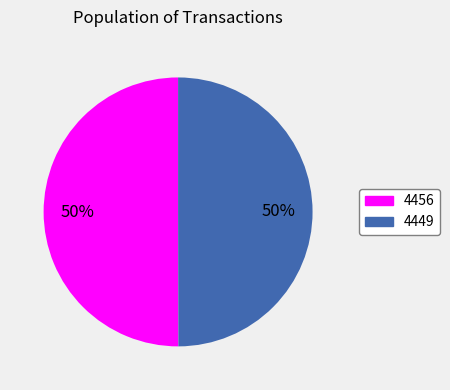

Is the sum of 4456 and 4449 greater than half?

Yes